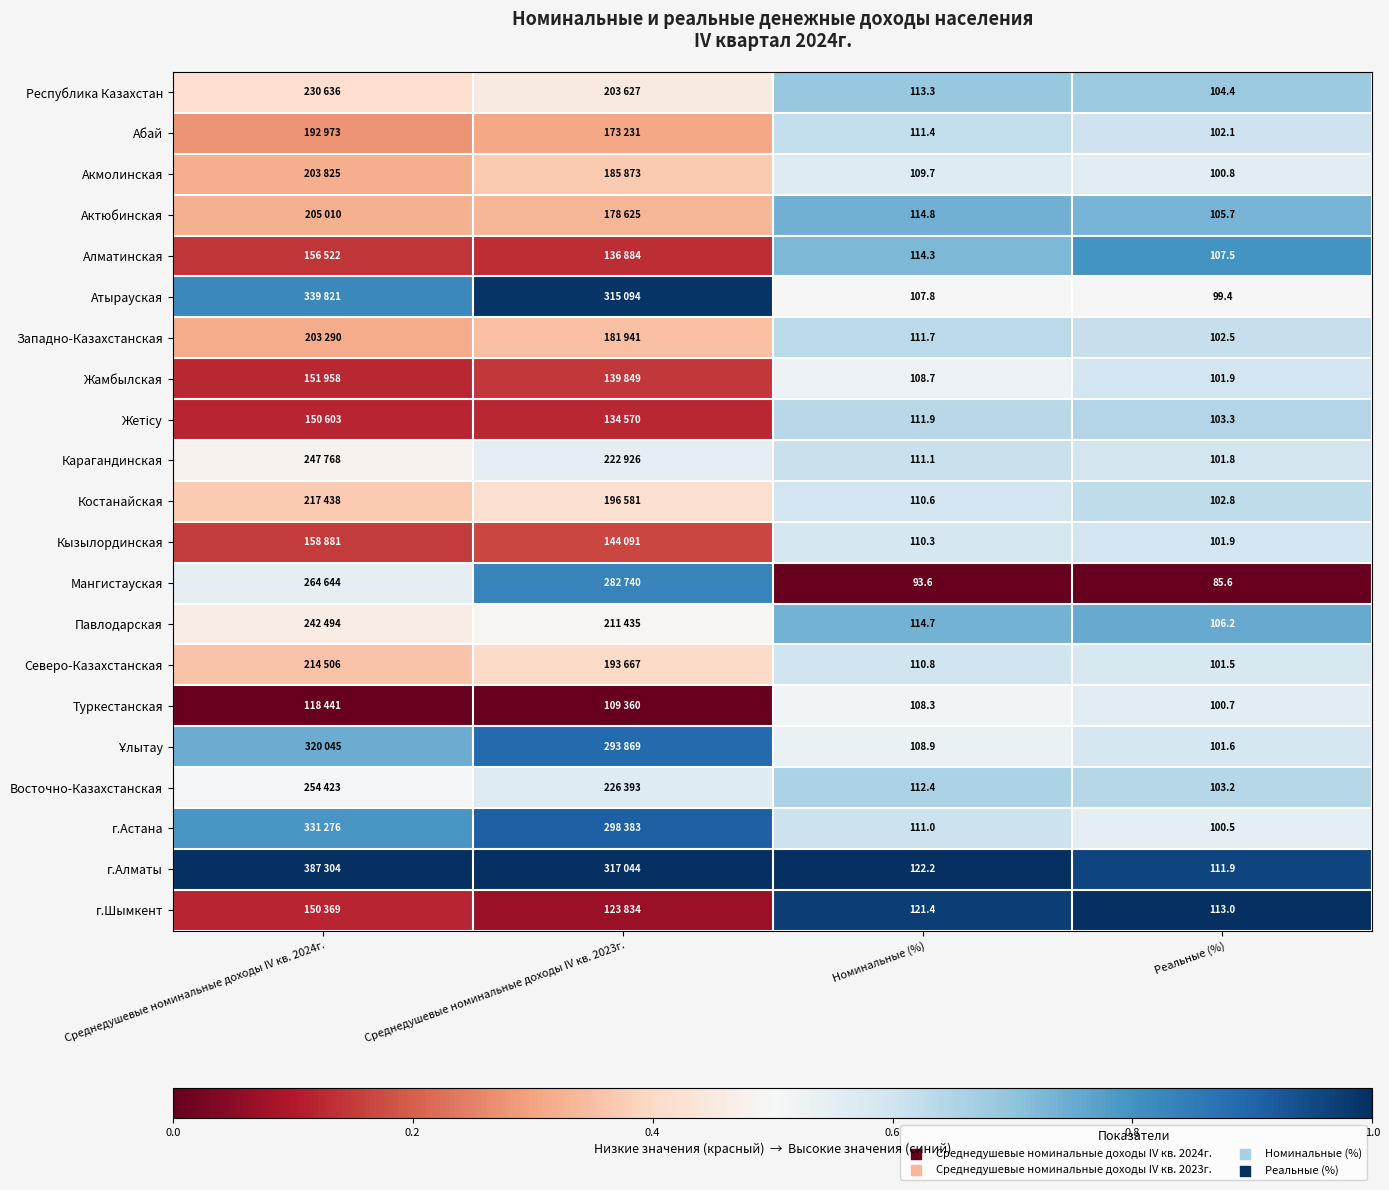

True or false: Северо-Казахстанская has a value of 1.0 at Номинальные (%).

False